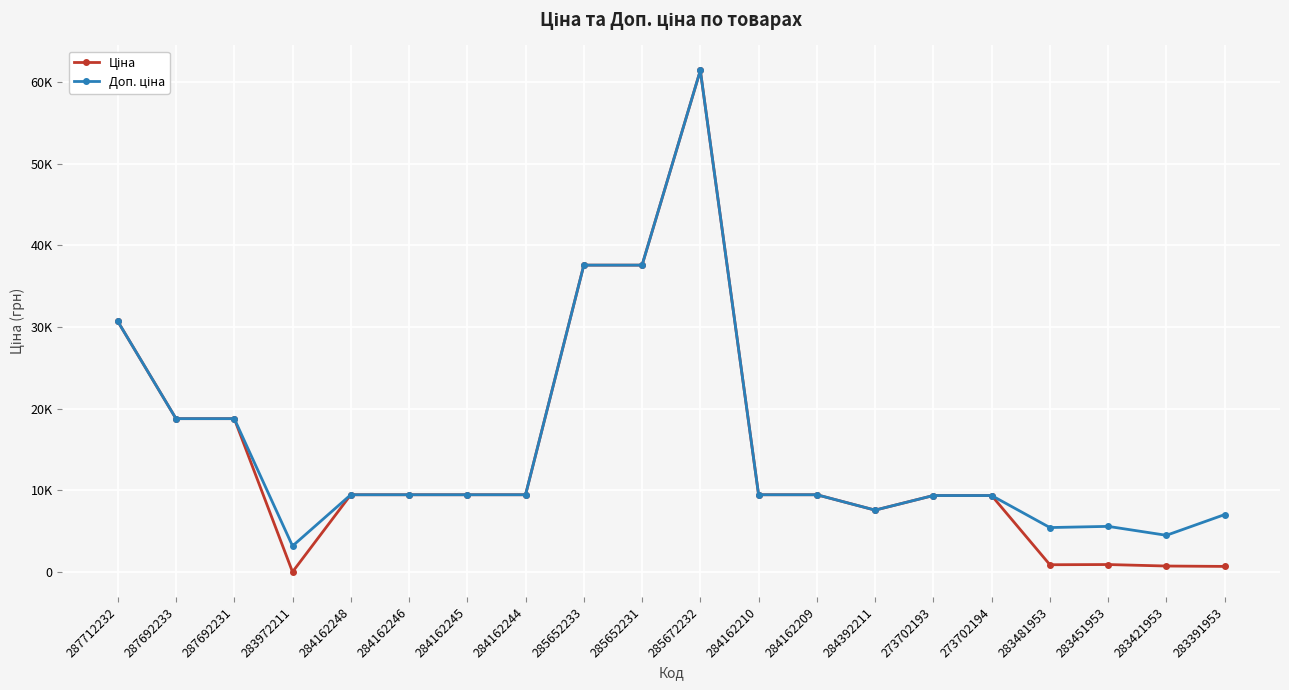

What is the greatest value displayed?

61434.3